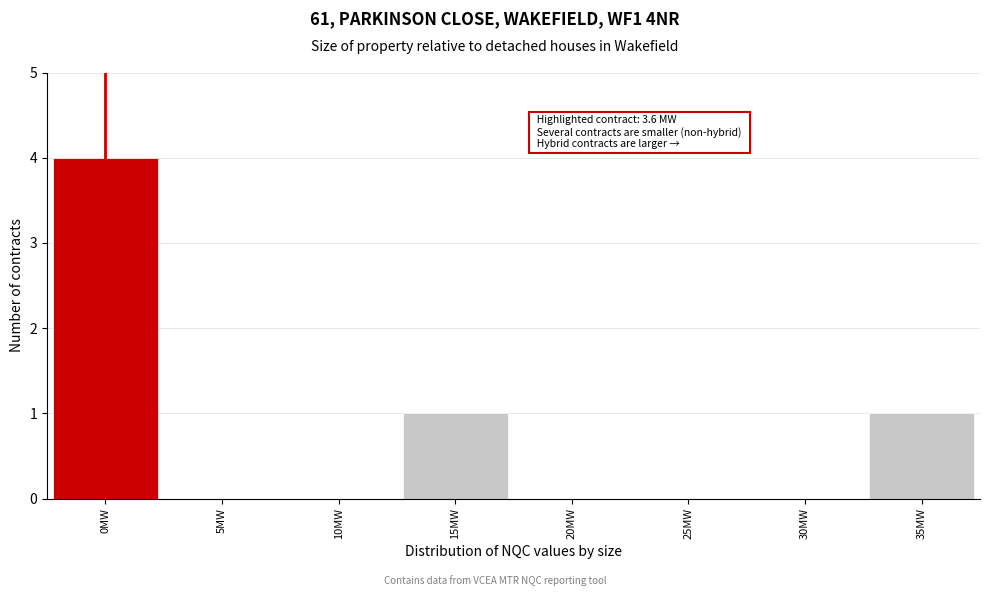

Reading left to right, transcribe all the data shown in this chart.

0MW=4	5MW=0	10MW=0	15MW=1	20MW=0	25MW=0	30MW=0	35MW=1